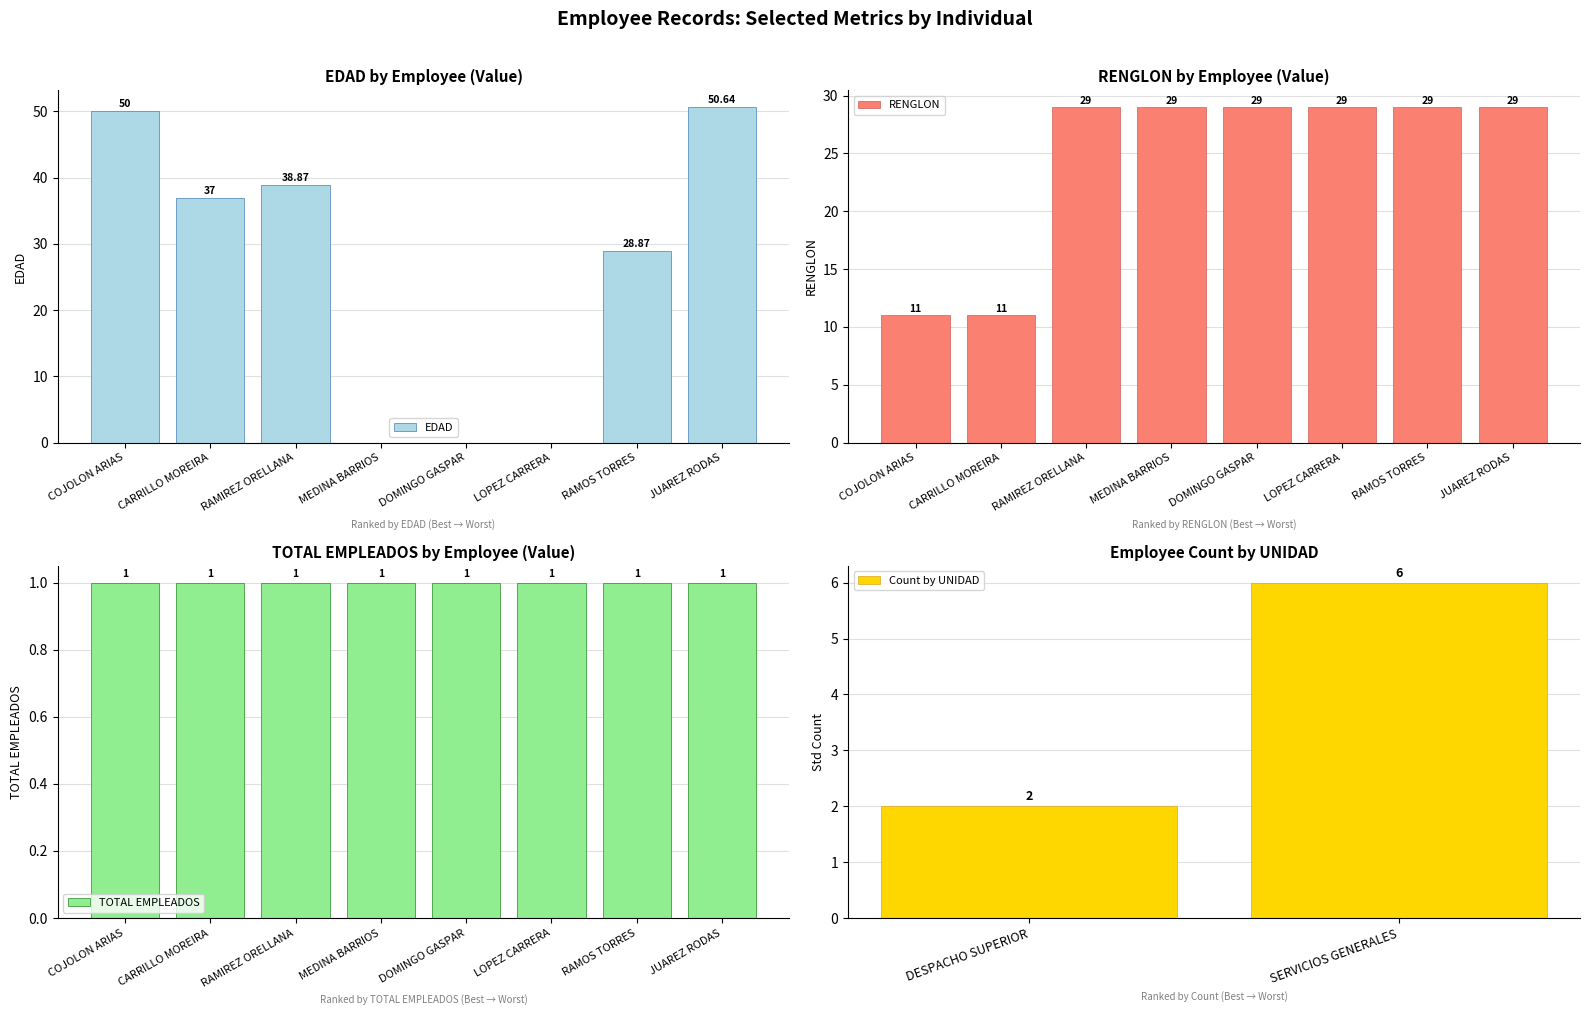

What is the total value across all series at MEDINA BARRIOS?

29.0